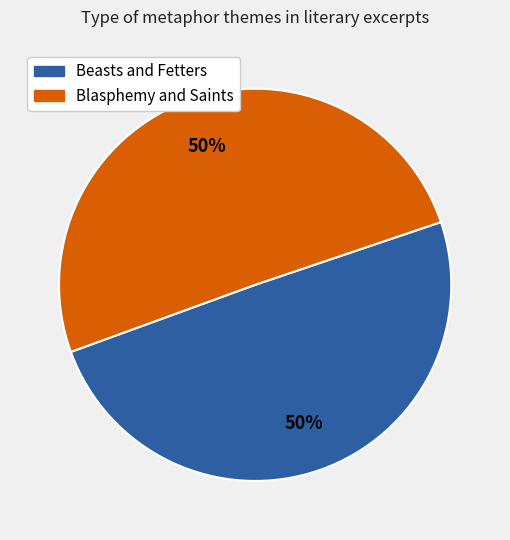

To the nearest percent, what portion does Beasts and Fetters represent?

50%